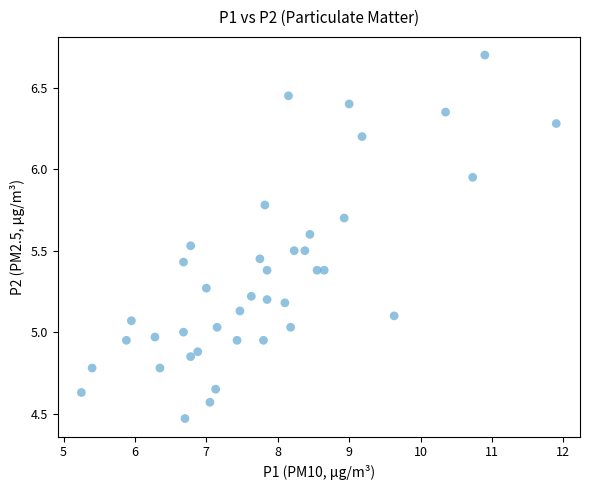

What is the range of Y values (max minus min)?

2.2